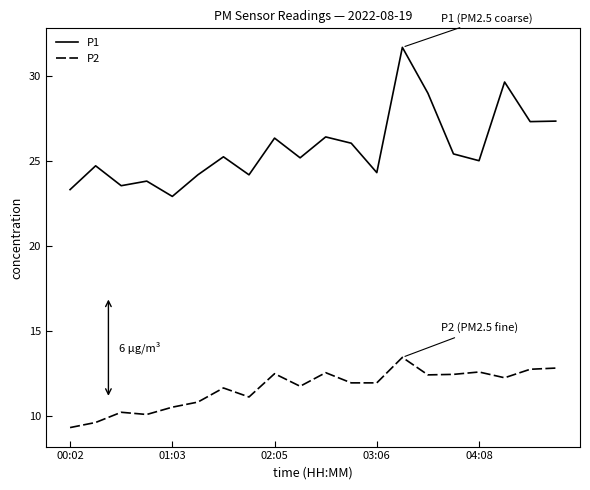

Rank the series by their maximum value, from lowest to highest.

P2, P1